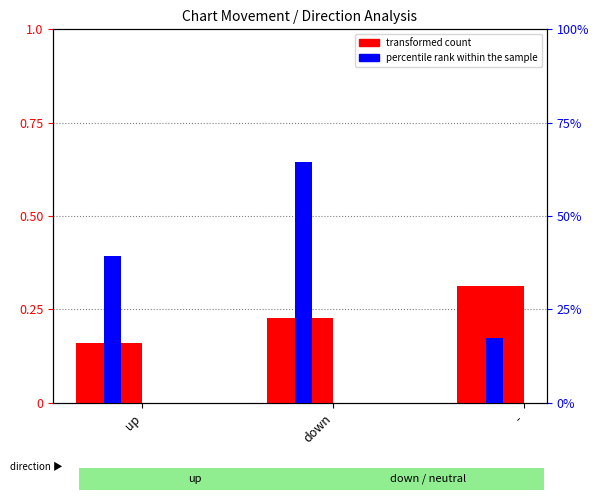

What is the total value across all series at down?

0.9